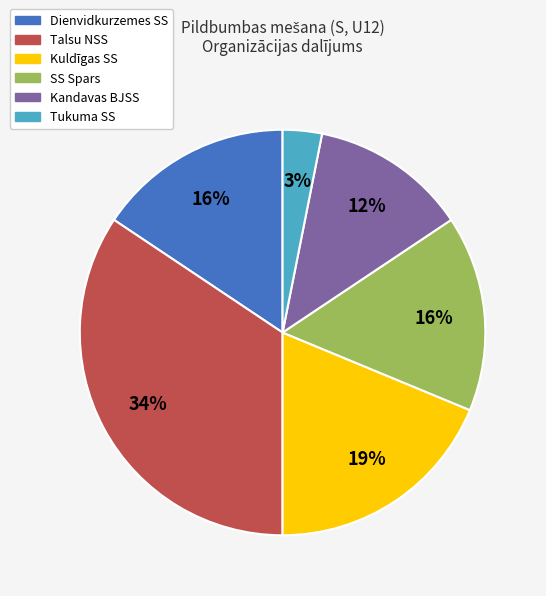

Do Dienvidkurzemes SS and Tukuma SS together represent more than half of the pie?

No